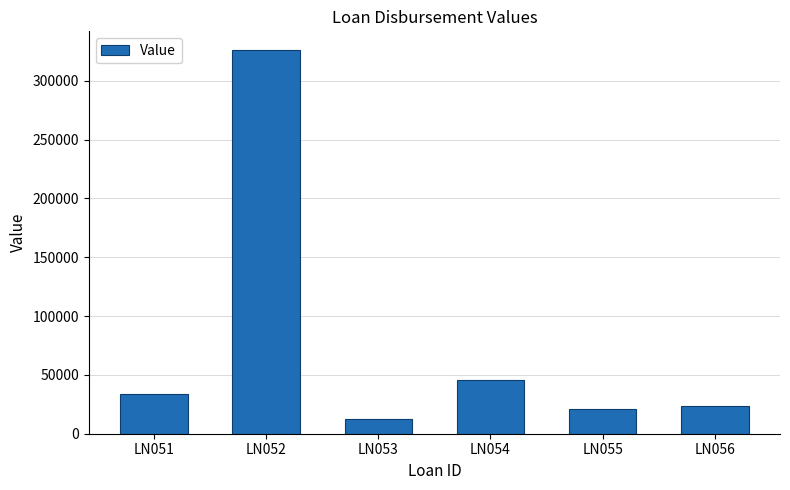

What is the value of the 4th bar from the left?

45676